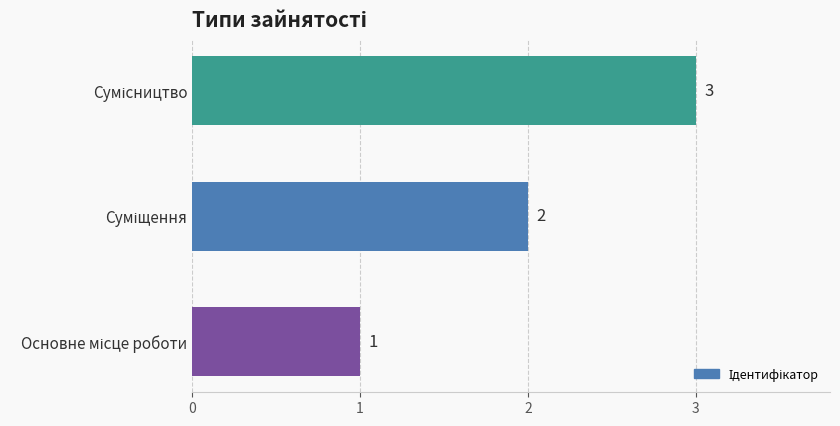

What is the greatest value displayed?

3